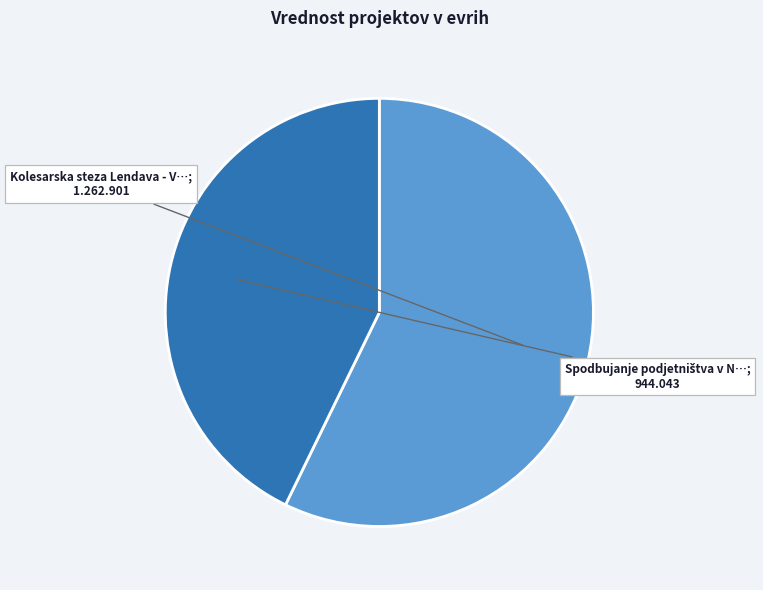

How many slices are in this pie chart?

2